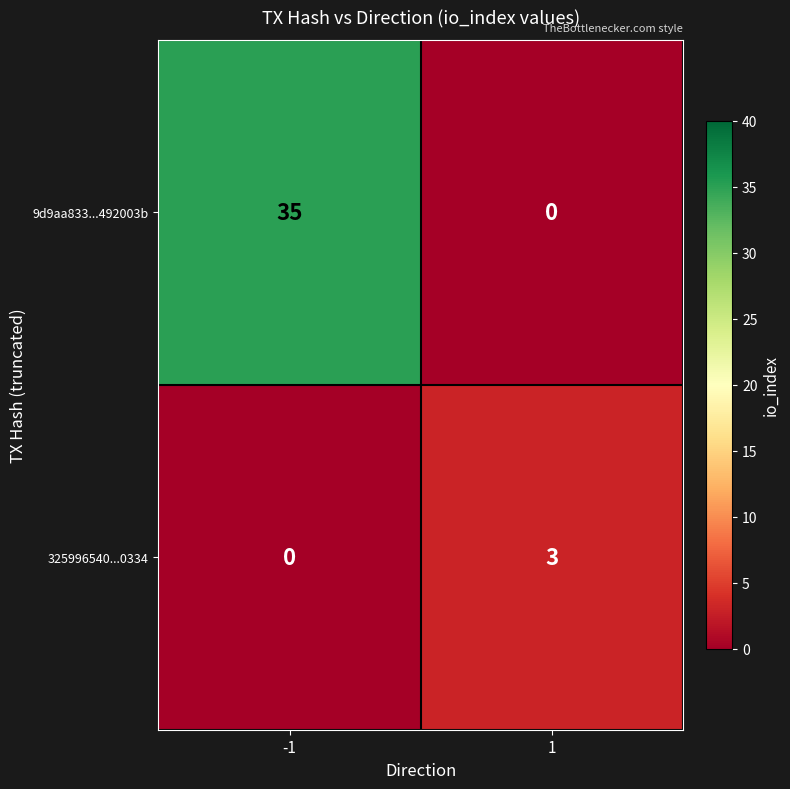

List the series in order of their overall mean, lowest first.

325996540...0334, 9d9aa833...492003b